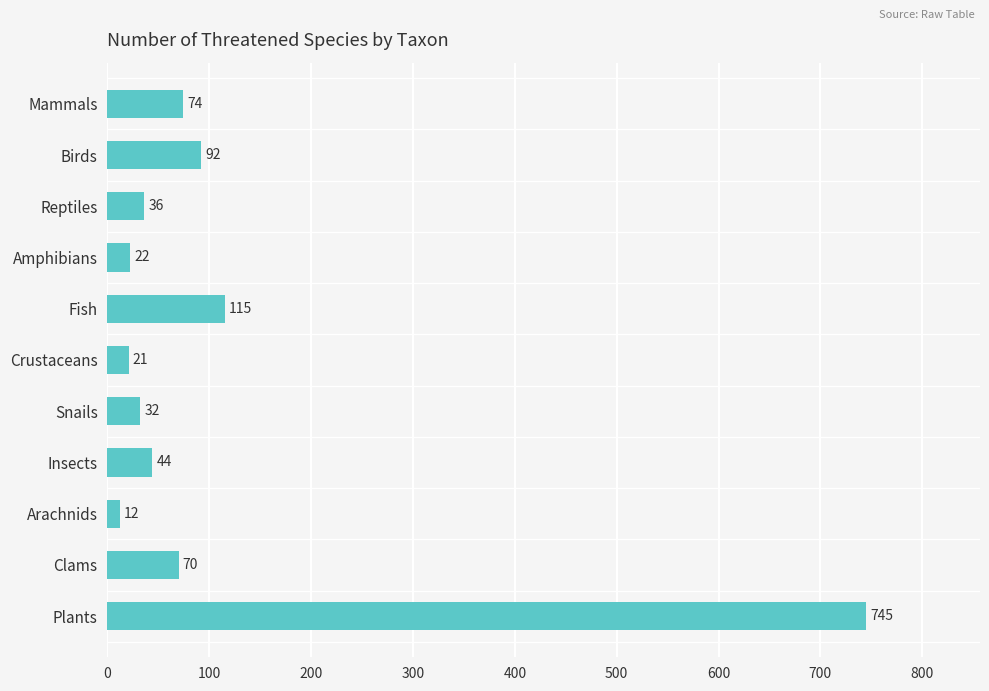

Where is the data nearest to the value 378?

Fish